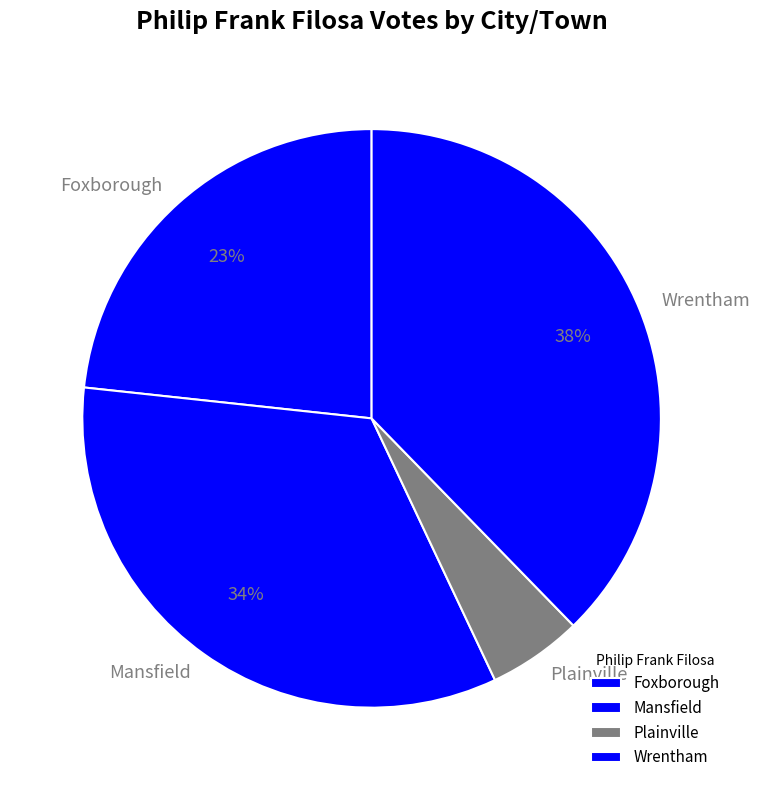

Rank the categories by value from lowest to highest.

Plainville, Foxborough, Mansfield, Wrentham